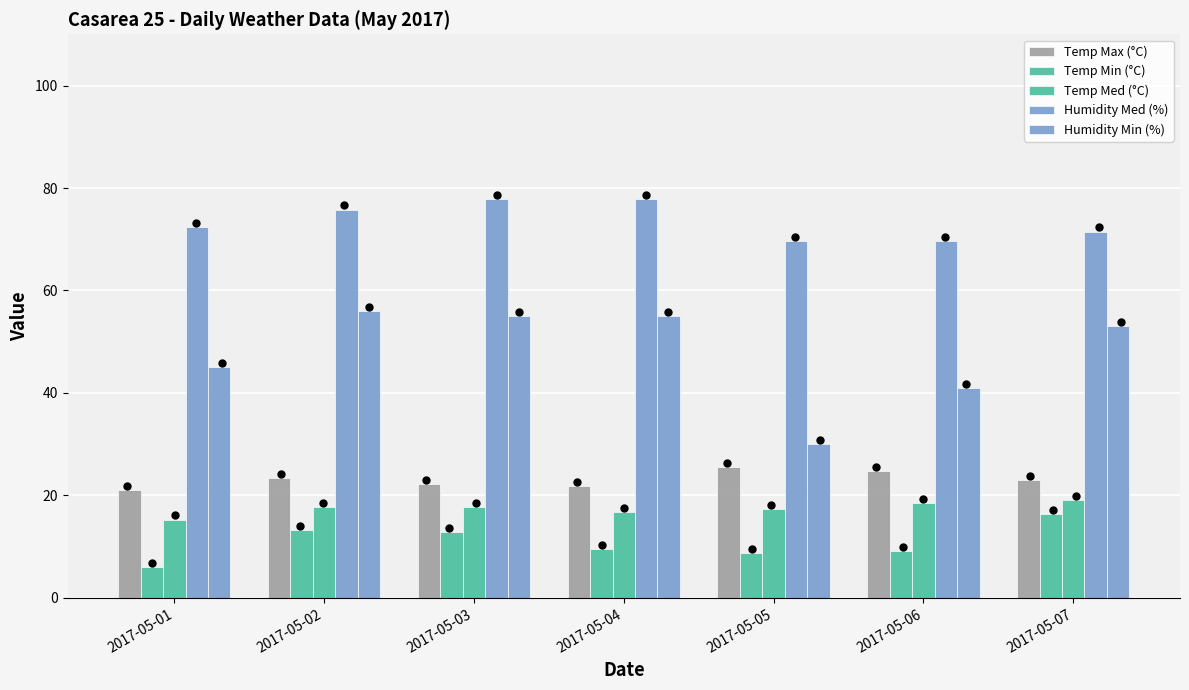

What is the total value across all series at 2017-05-07?

182.9